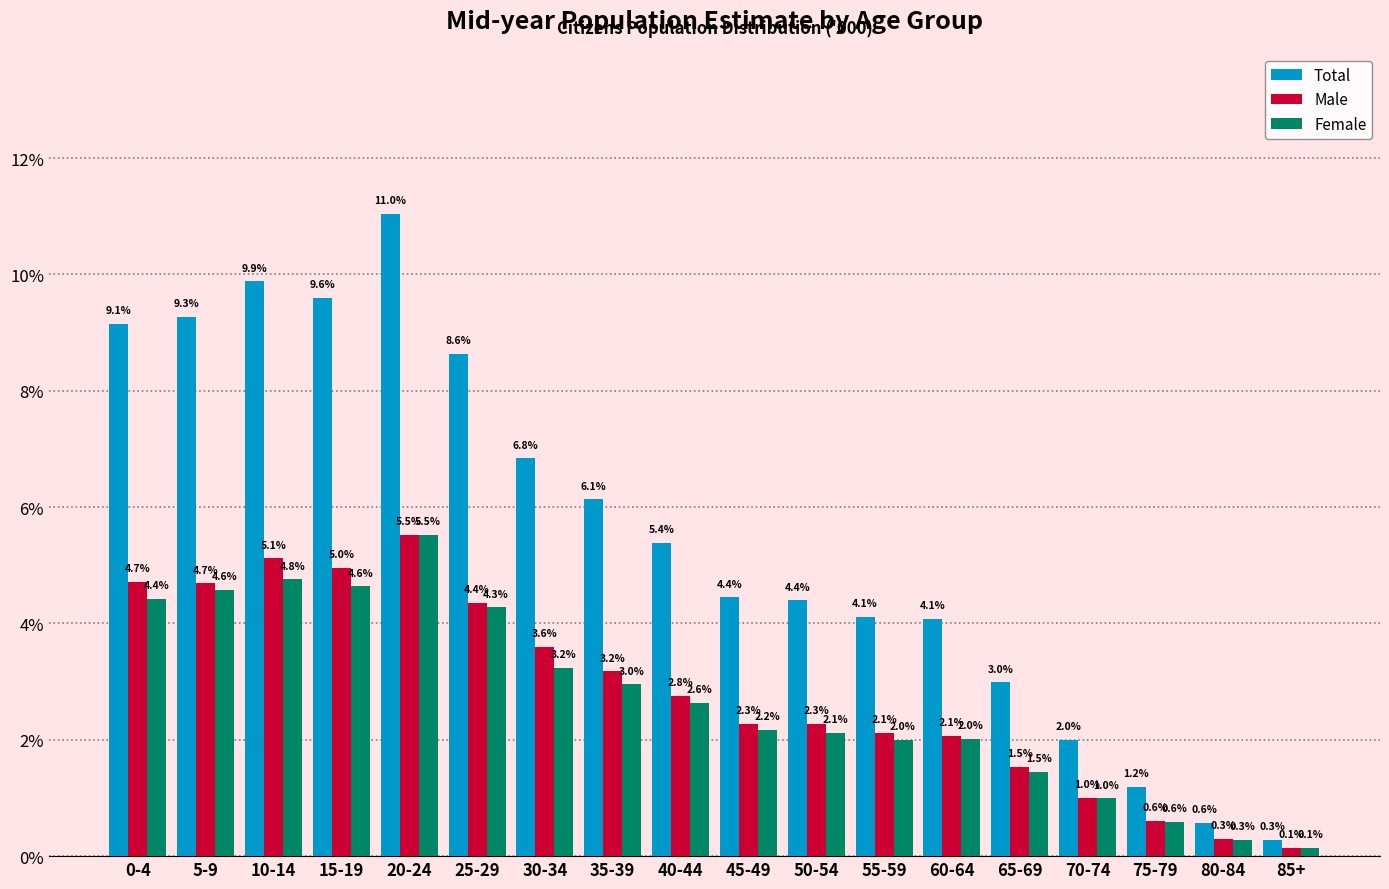

Reading right to left, transcribe all the data shown in this chart.

Total: 85+=0.3	80-84=0.6	75-79=1.2	70-74=2.0	65-69=3.0	60-64=4.1	55-59=4.1	50-54=4.4	45-49=4.4	40-44=5.4	35-39=6.1	30-34=6.8	25-29=8.6	20-24=11.0	15-19=9.6	10-14=9.9	5-9=9.3	0-4=9.1
Male: 85+=0.1	80-84=0.3	75-79=0.6	70-74=1.0	65-69=1.5	60-64=2.1	55-59=2.1	50-54=2.3	45-49=2.3	40-44=2.8	35-39=3.2	30-34=3.6	25-29=4.4	20-24=5.5	15-19=5.0	10-14=5.1	5-9=4.7	0-4=4.7
Female: 85+=0.1	80-84=0.3	75-79=0.6	70-74=1.0	65-69=1.5	60-64=2.0	55-59=2.0	50-54=2.1	45-49=2.2	40-44=2.6	35-39=3.0	30-34=3.2	25-29=4.3	20-24=5.5	15-19=4.6	10-14=4.8	5-9=4.6	0-4=4.4